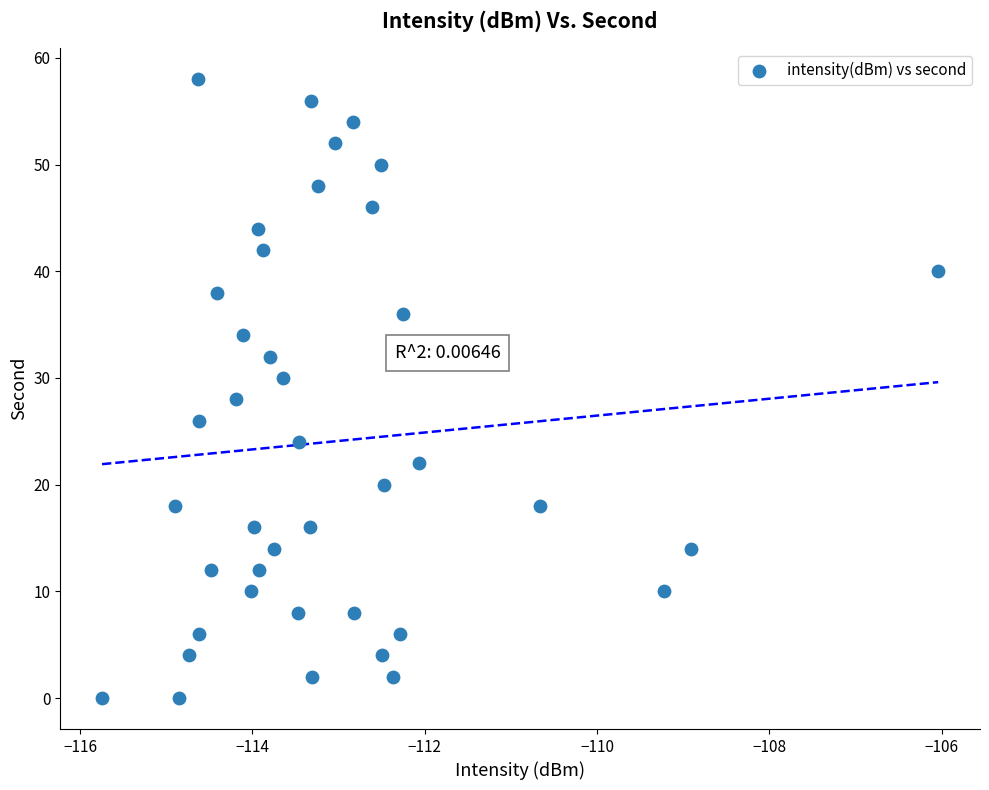

What is the range of Y values (max minus min)?

58